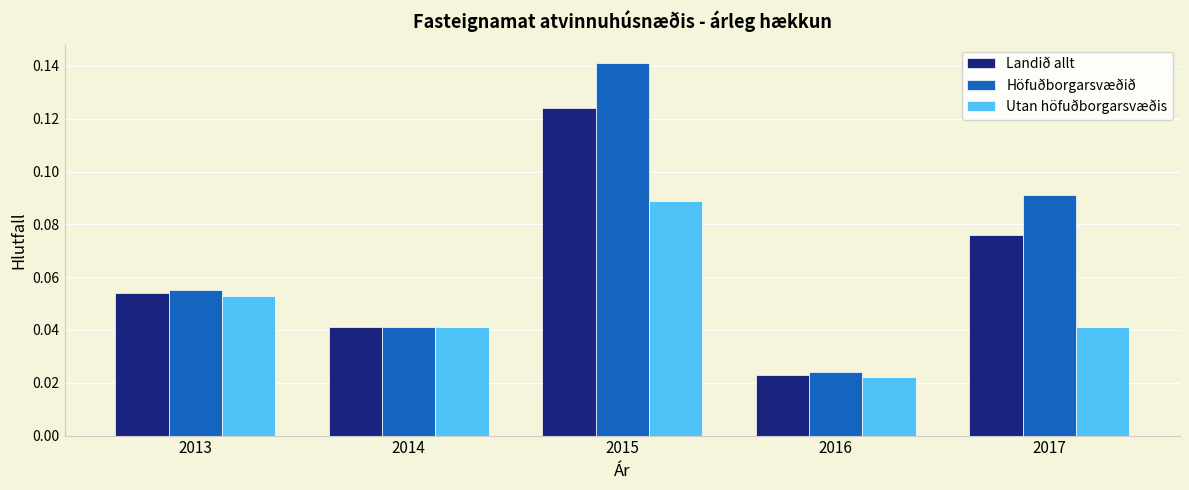

At which label does Landið allt reach its minimum?

2016